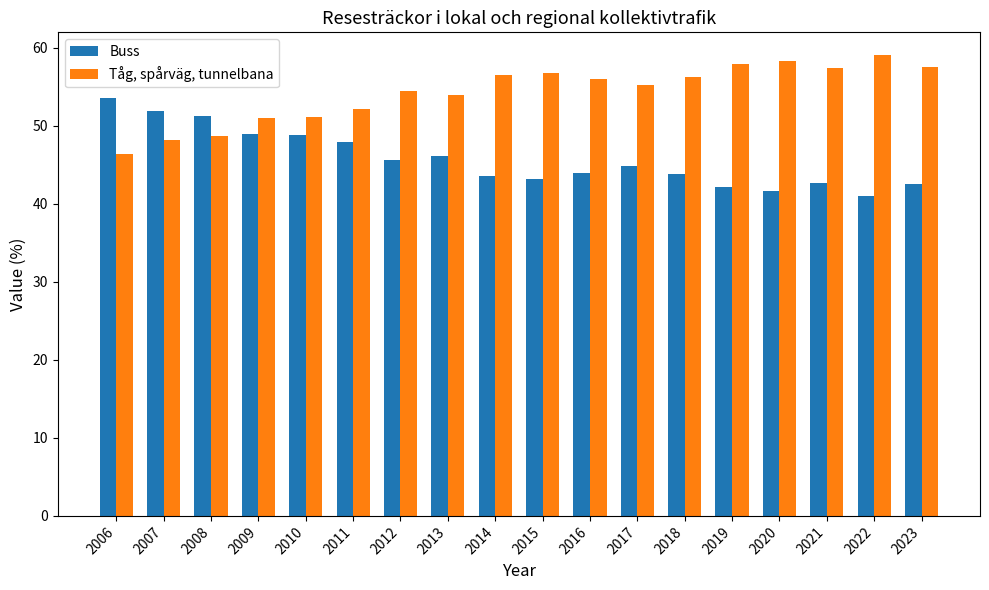

Is the value of Tåg, spårväg, tunnelbana at 2022 greater than the value of Buss at 2015?

Yes